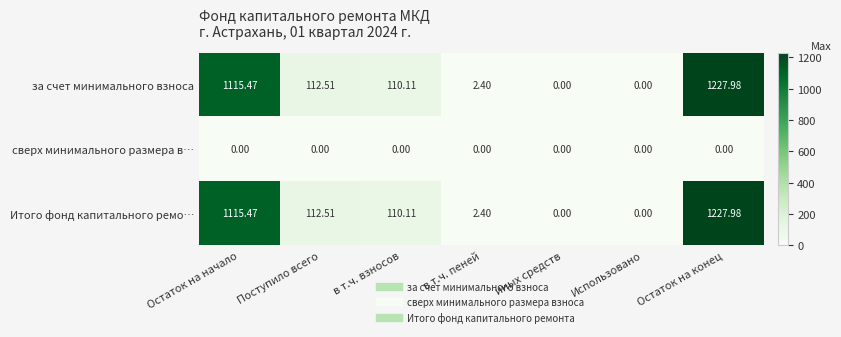

At which label does Итого фонд капитального ремо… first exceed 110?

Остаток на начало